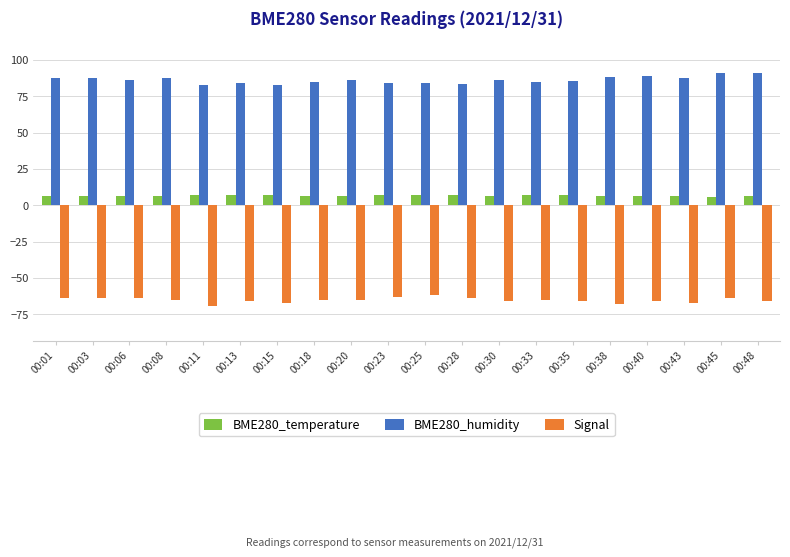

What is the difference between the maximum and minimum values in the BME280_humidity series?

8.5